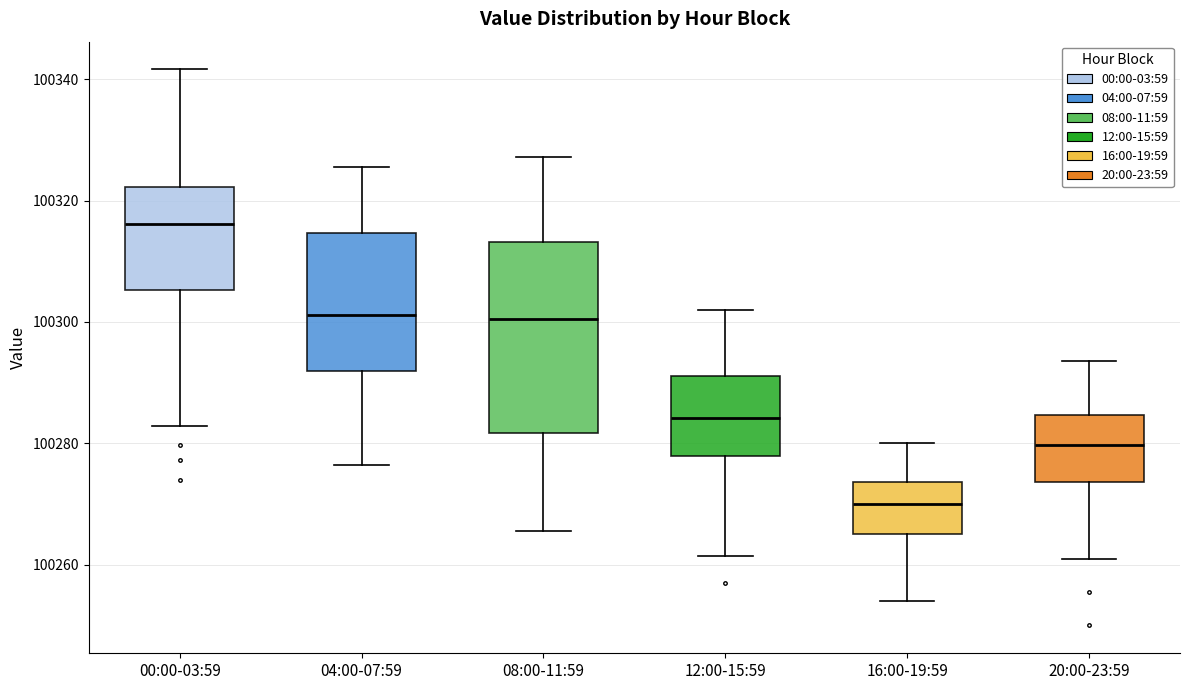

Reading left to right, transcribe this box plot: for each box, give where its median line is, the range the box spans, and where its two whiskers end, as read against the y-axis. The values are not printed on the chart, so give them approximately, as read against the axis.

00:00-03:59: median 100316, box 100306 to 100322, whiskers 100282 to 100342
04:00-07:59: median 100302, box 100292 to 100314, whiskers 100276 to 100326
08:00-11:59: median 100300, box 100282 to 100314, whiskers 100266 to 100328
12:00-15:59: median 100284, box 100278 to 100292, whiskers 100262 to 100302
16:00-19:59: median 100270, box 100266 to 100274, whiskers 100254 to 100280
20:00-23:59: median 100280, box 100274 to 100284, whiskers 100262 to 100294